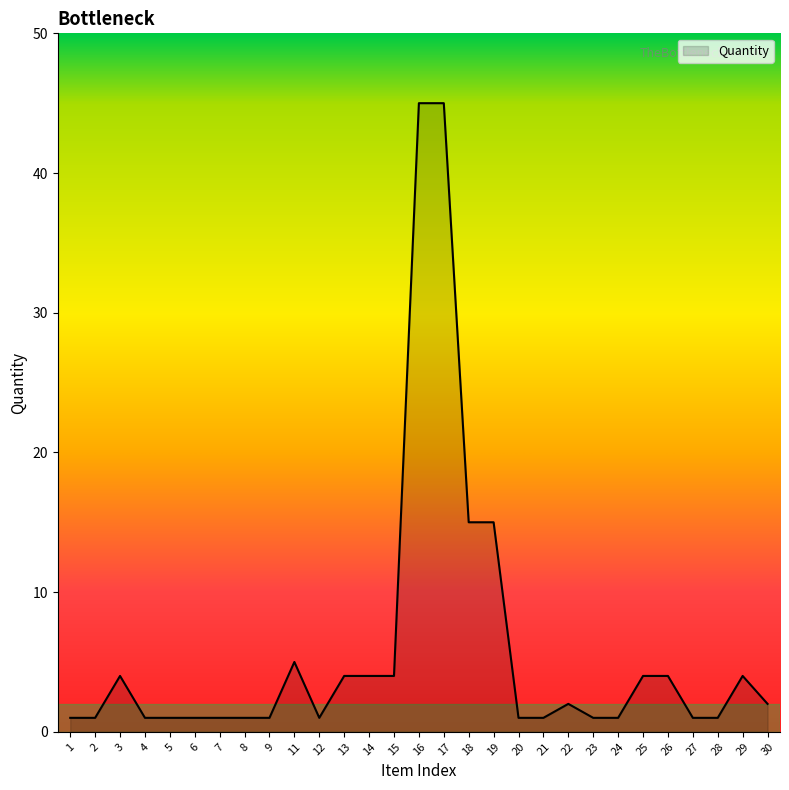

Is it true that the value at 28 is 1?

True